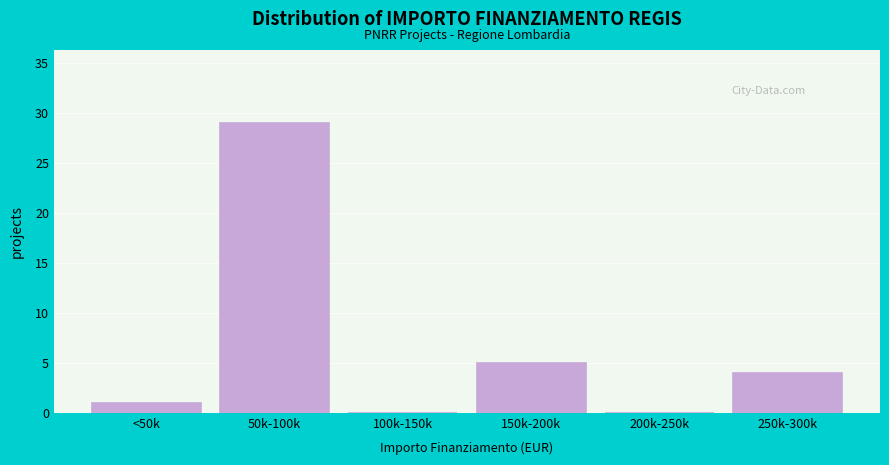

Reading left to right, extract all data points from this chart.

<50k=1	50k-100k=29	100k-150k=0	150k-200k=5	200k-250k=0	250k-300k=4